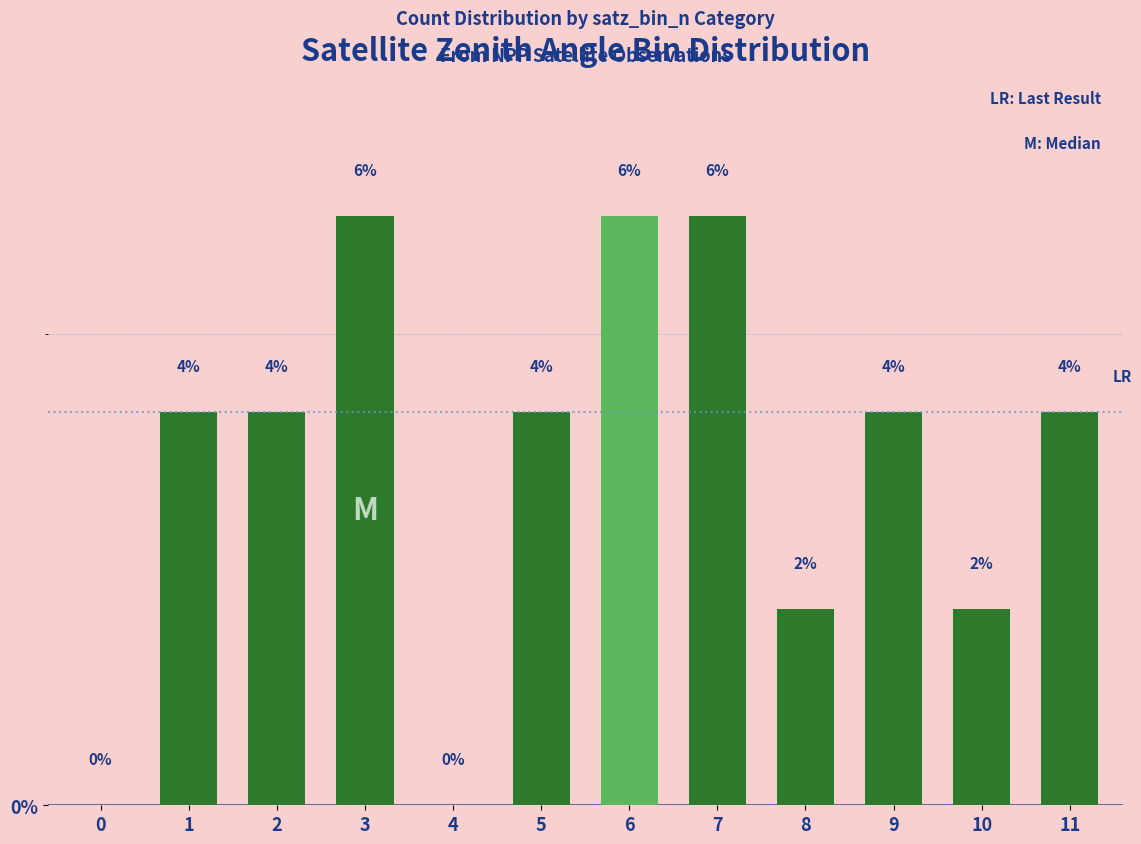

Are the bars horizontal?

No